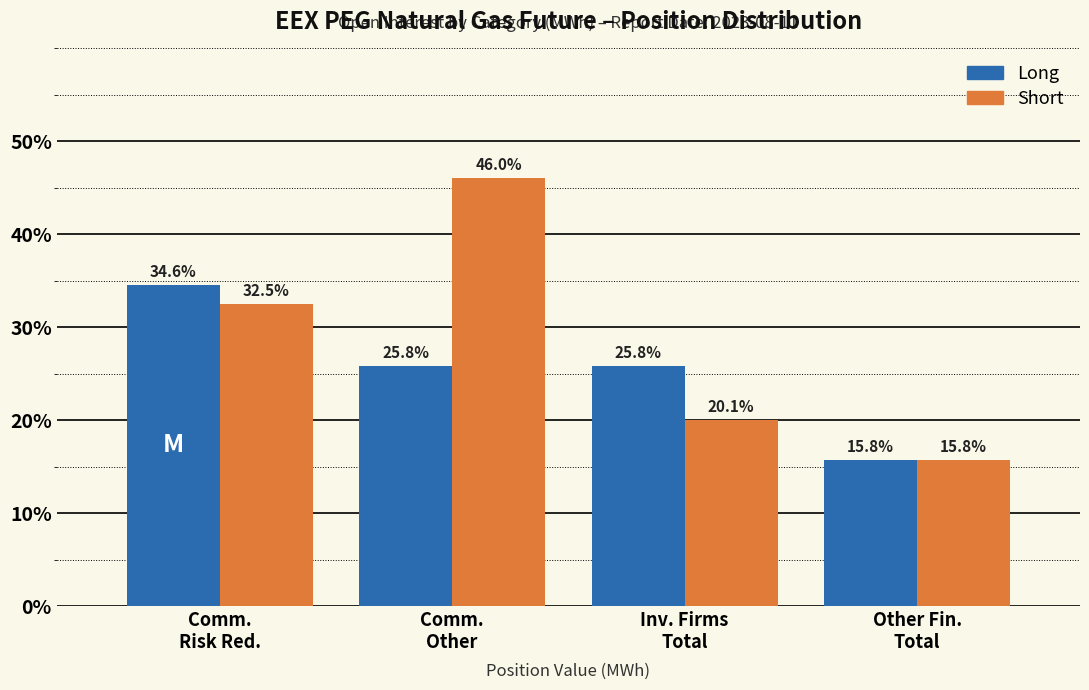

What is the minimum value shown in the chart?

15.8